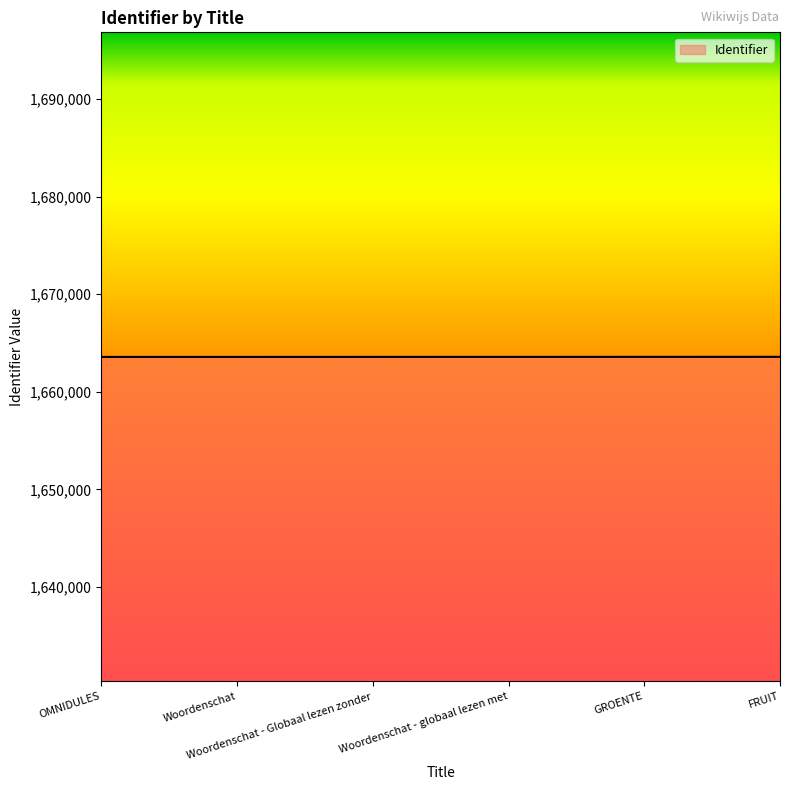

What is the minimum value shown in the chart?

1663576